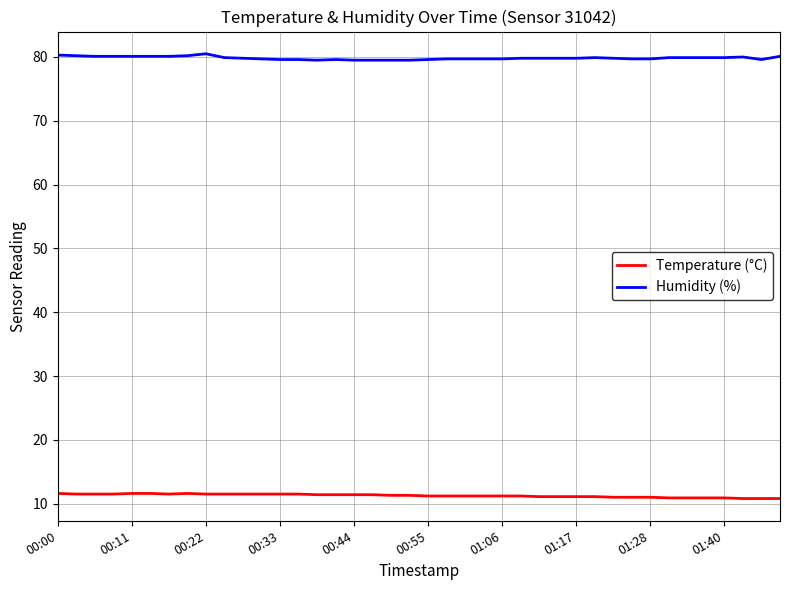

Does the chart have visible grid lines?

Yes